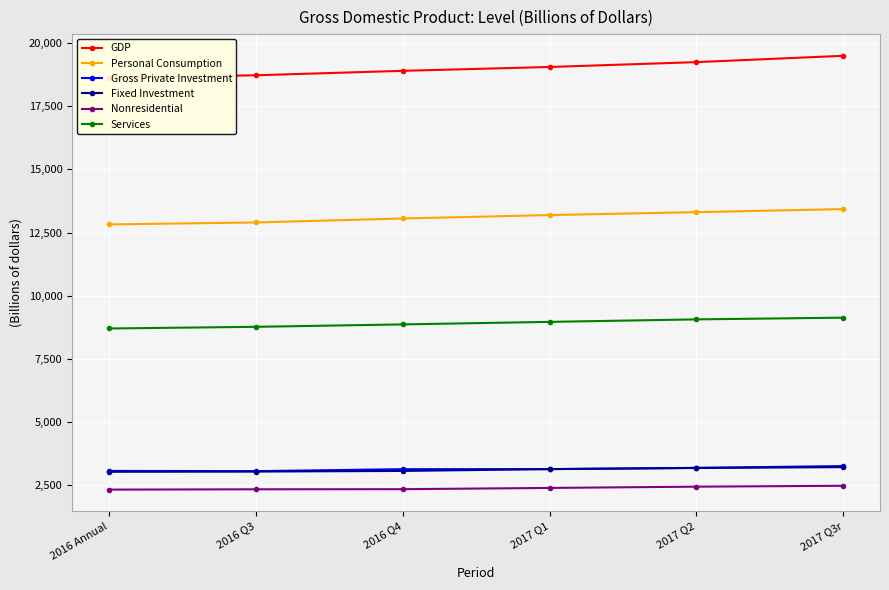

How many data points in Services are less than 8960?

3